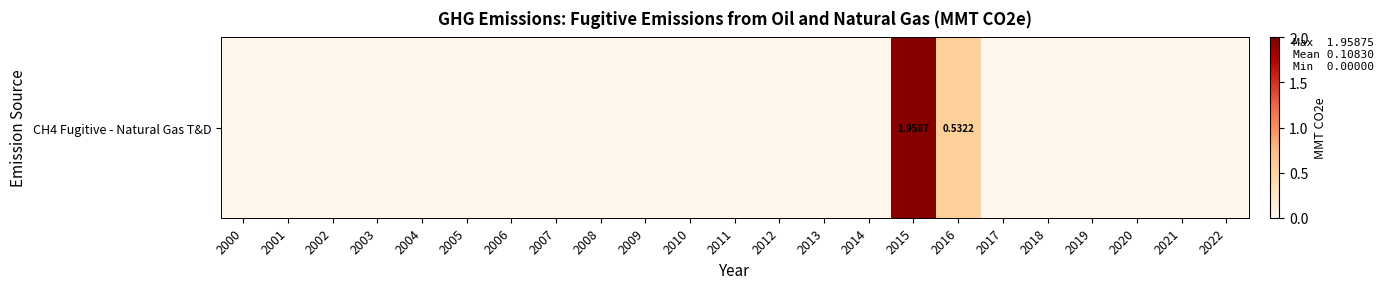

The chart shows a value of 0.8 at 2014. True or false?

False